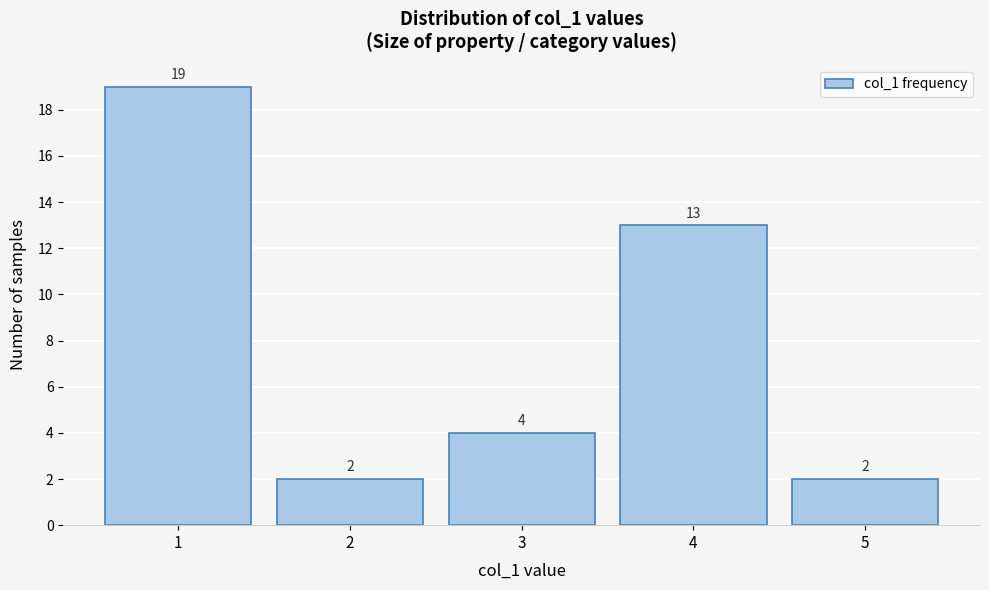

Reading left to right, transcribe this chart: for each bar, give the range it covers on the x-axis and its height.

0.5 to 1.5: 19
1.5 to 2.5: 2
2.5 to 3.5: 4
3.5 to 4.5: 13
4.5 to 5.5: 2